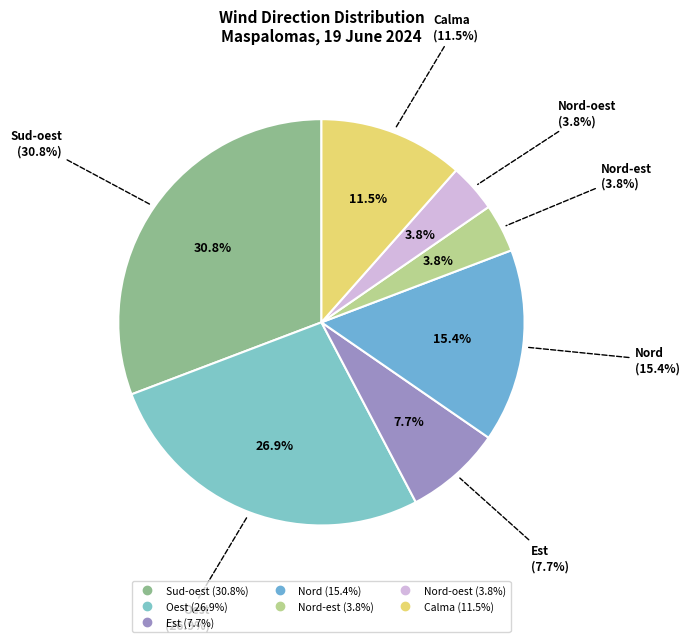

How many segments does this pie chart have?

7